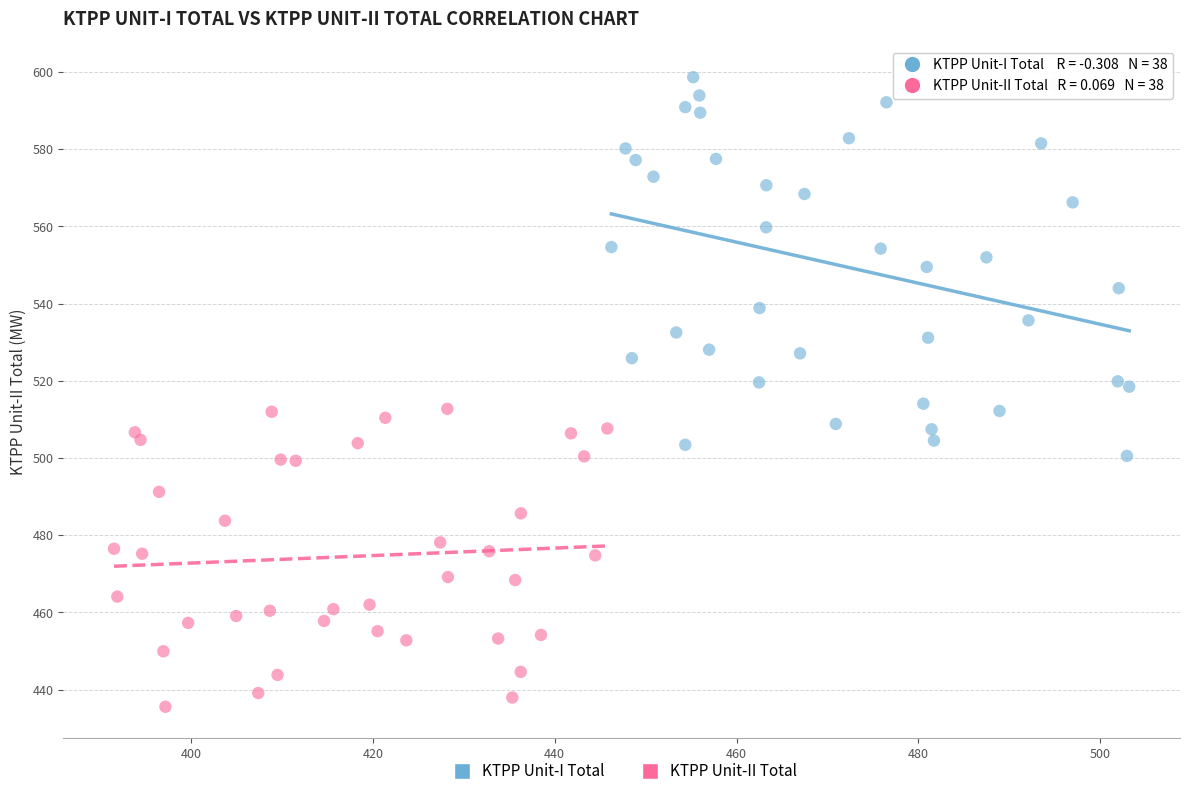

Which series has the widest spread of Y values?

KTPP Unit-I Total